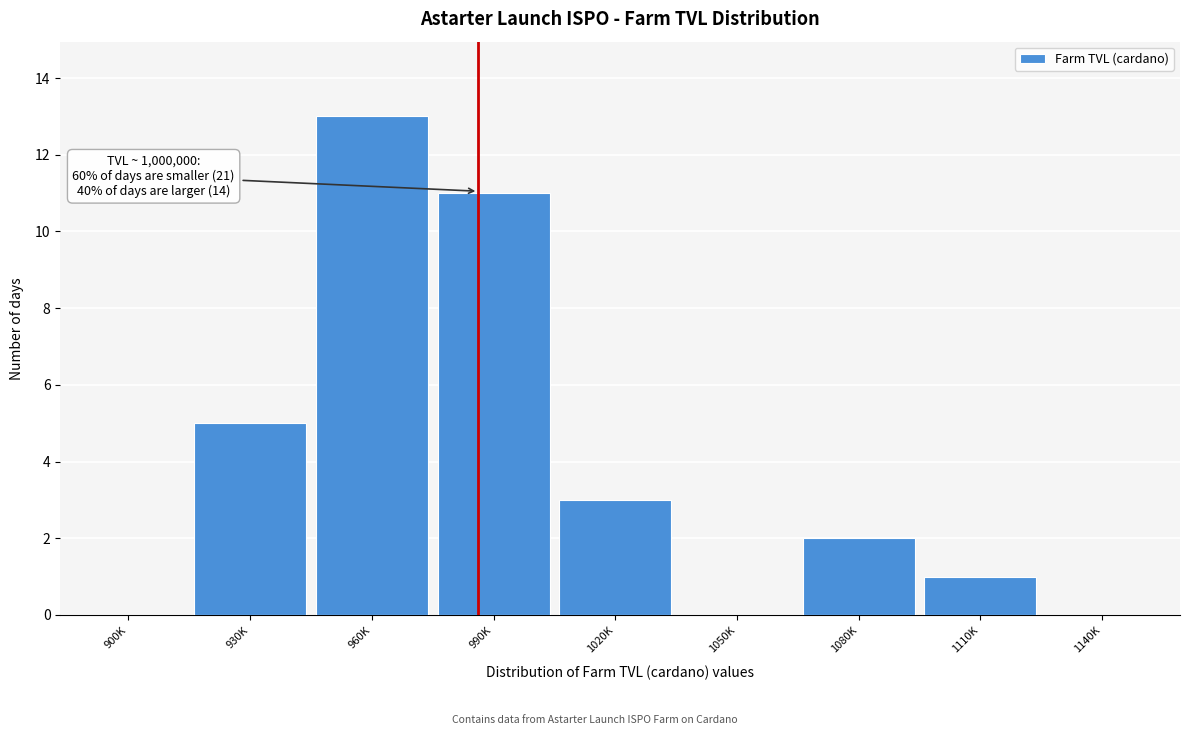

Reading left to right, list all the values displayed in this chart.

900K=0	930K=5	960K=13	990K=11	1020K=3	1050K=0	1080K=2	1110K=1	1140K=0